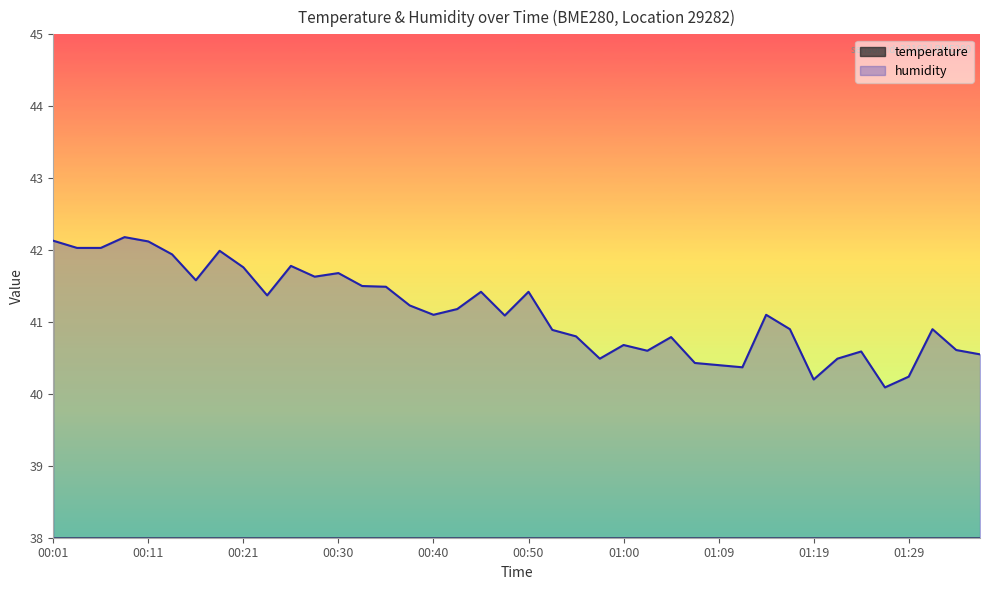

At which label does humidity first exceed 41?

00:01